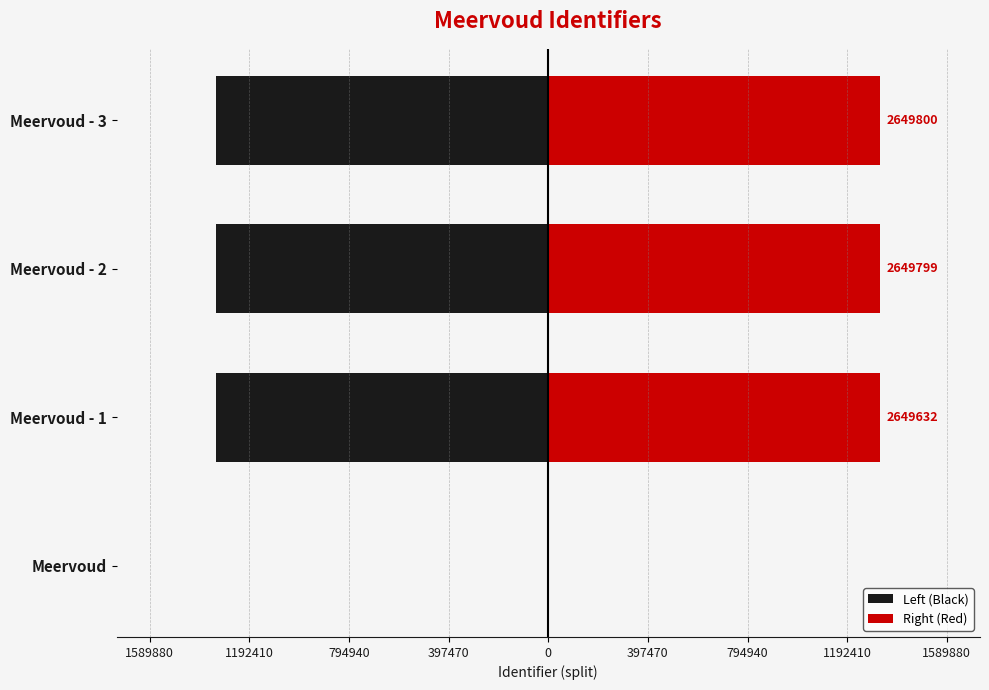

What is the value of the Right (Red) bar at the 4th from the left?

1324900.0